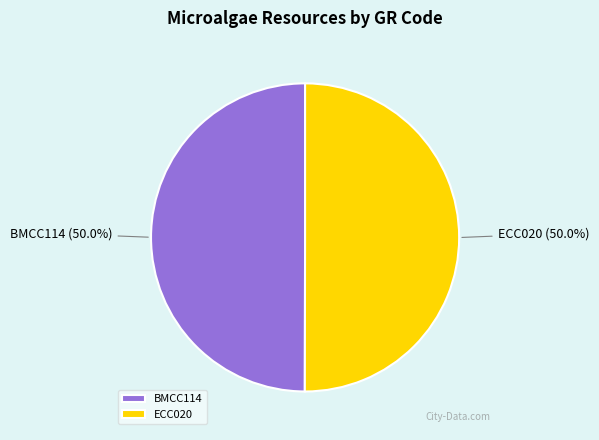

Approximately how many times larger is the value at ECC020 compared to BMCC114?

1.0